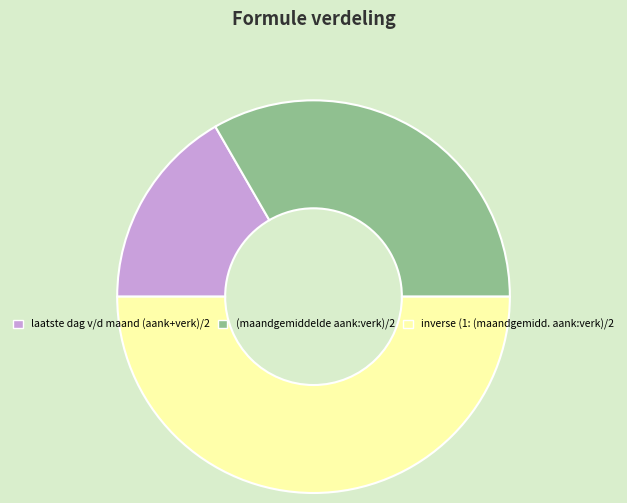

Rank the categories by value from lowest to highest.

laatste dag v/d maand (aank+verk)/2, (maandgemiddelde aank:verk)/2, inverse (1: (maandgemidd. aank:verk)/2